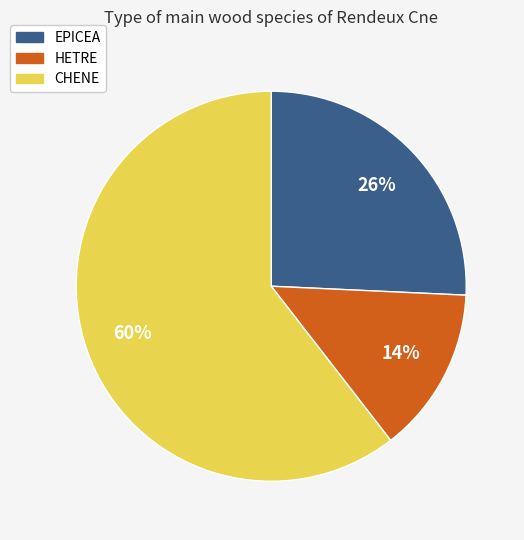

Is it true that EPICEA is 26% of the pie?

True